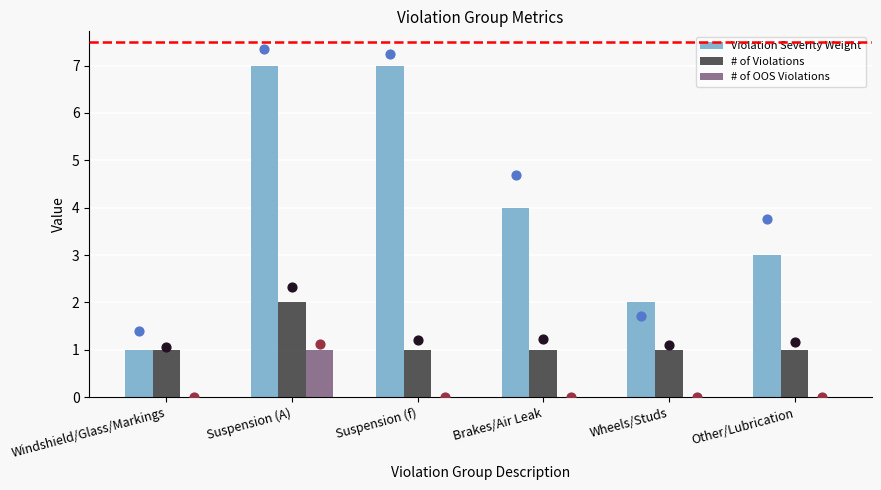

Is the value of # of OOS Violations at Brakes/Air Leak greater than the value of Violation Severity Weight at Windshield/Glass/Markings?

No